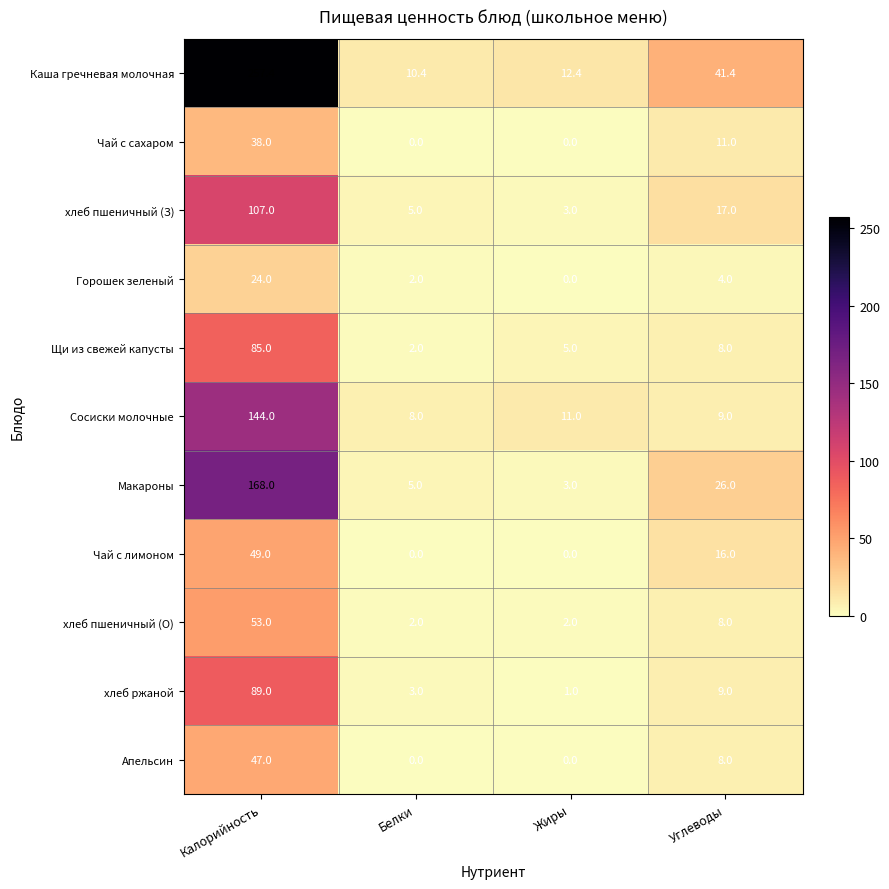

How many categories are shown in the chart?

4